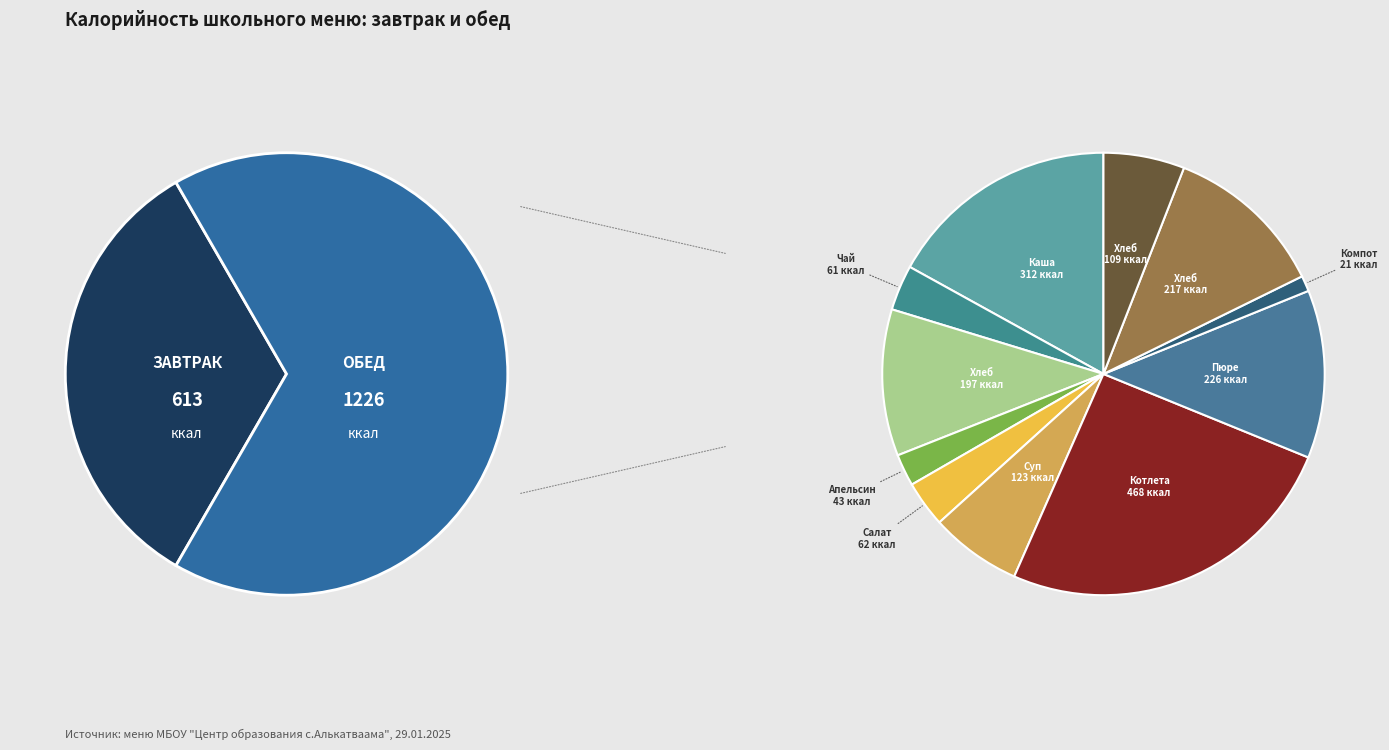

What is the change in value from Компот из сухофруктов to Хлеб ржаной?

+88